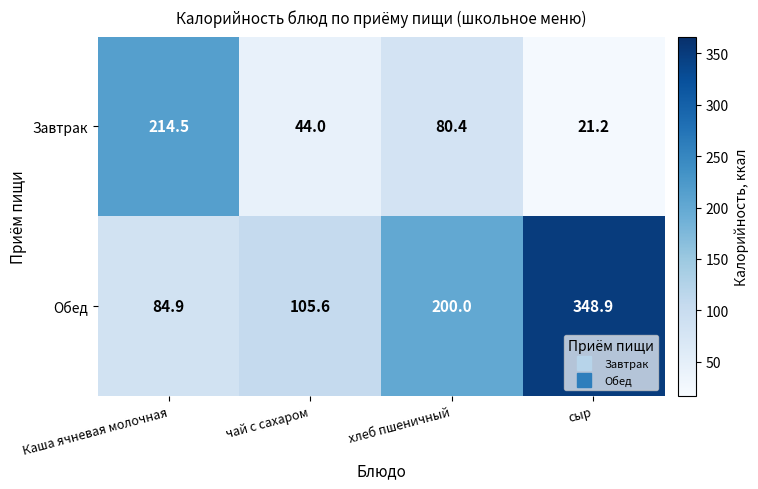

What value does the Обед series have at Каша ячневая молочная?

84.9